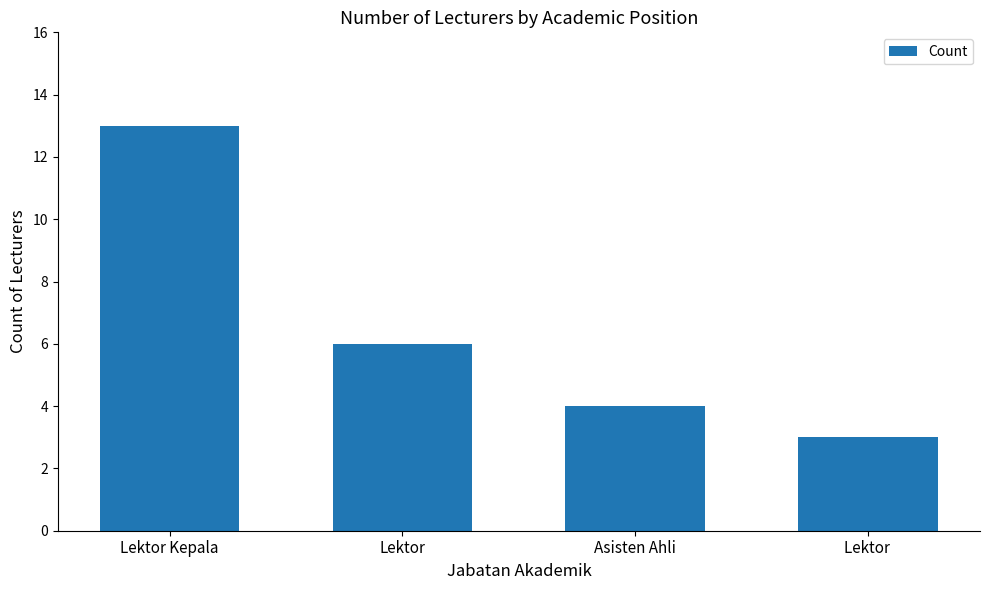

List the labels in order of value, smallest first.

Lektor , Asisten Ahli, Lektor, Lektor Kepala